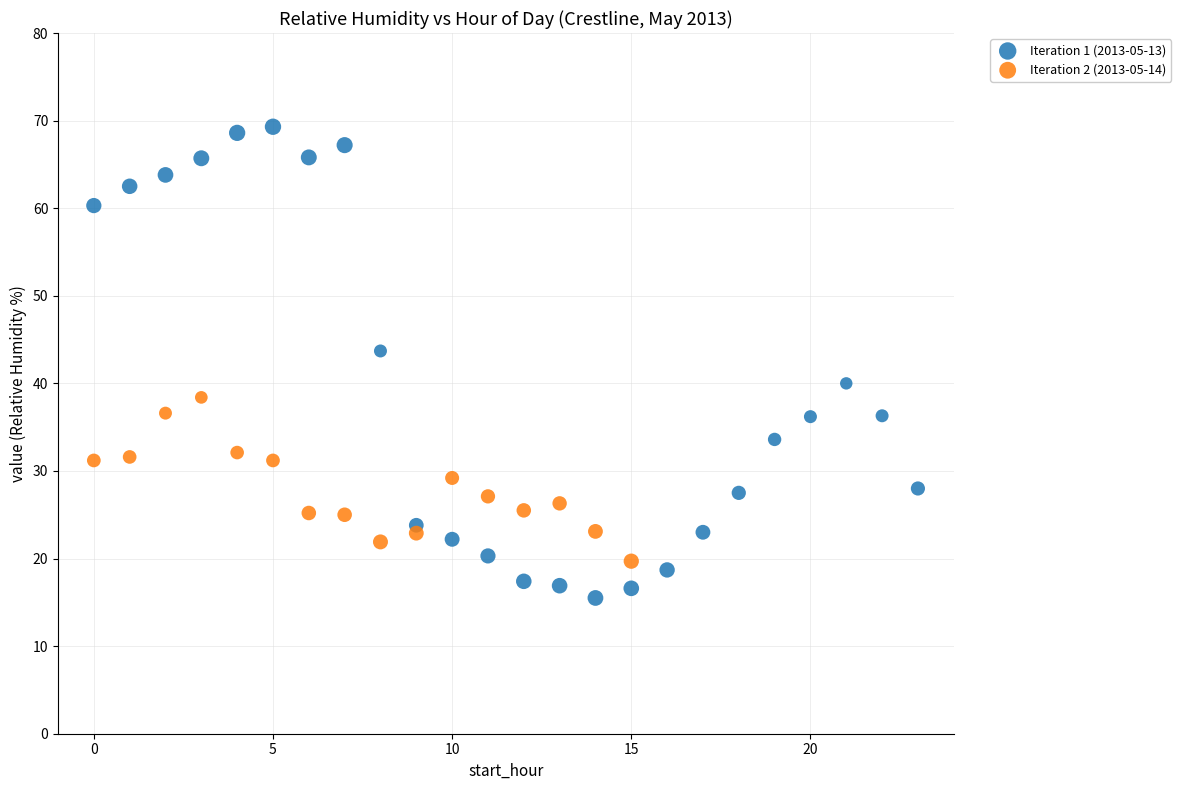

Which series contains the highest Y value?

Iteration 1 (2013-05-13)